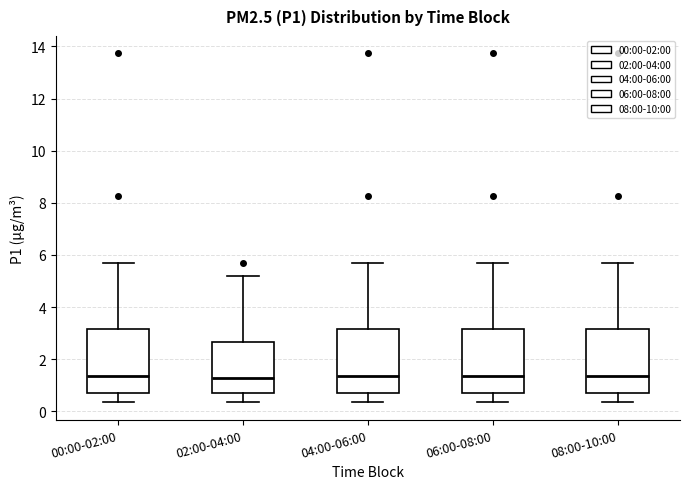

Where does the lower whisker of the box for 02:00-04:00 end on the y-axis? The values are not printed on the chart, so give them approximately, as read against the axis.

0.4